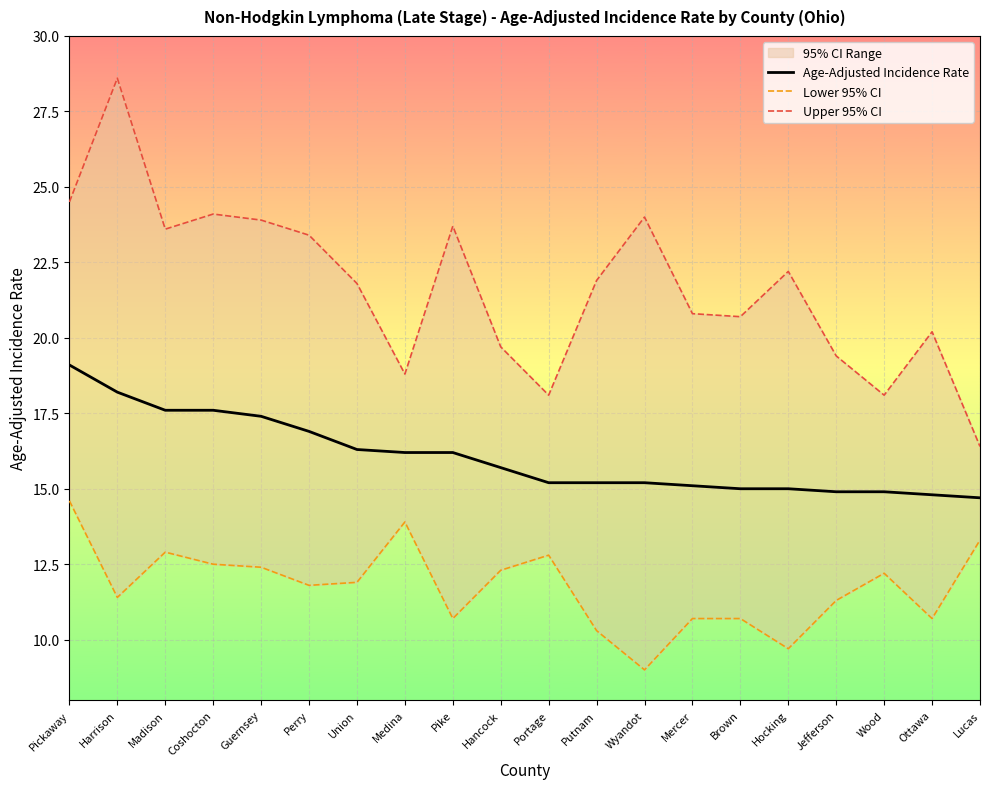

At which label does Upper 95% CI reach its minimum?

Lucas